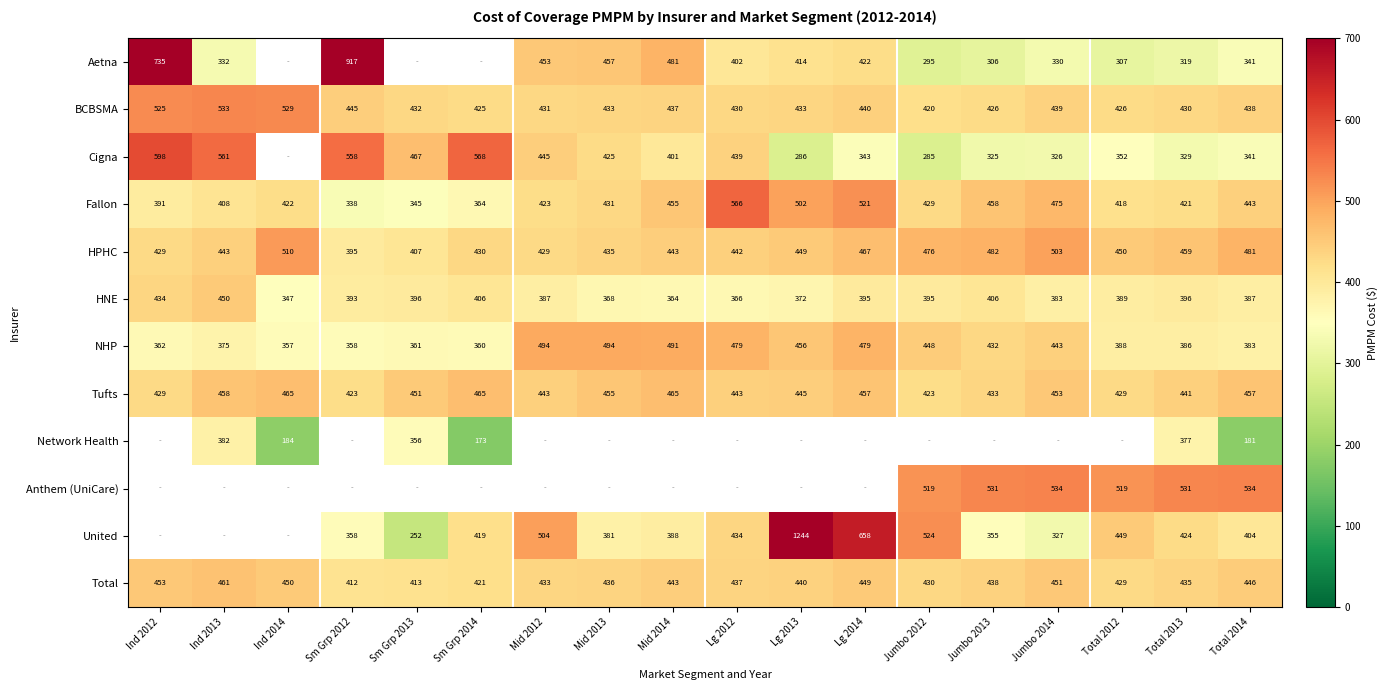

Is the value of United at Sm Grp 2013 greater than the value of HPHC at Jumbo 2014?

No